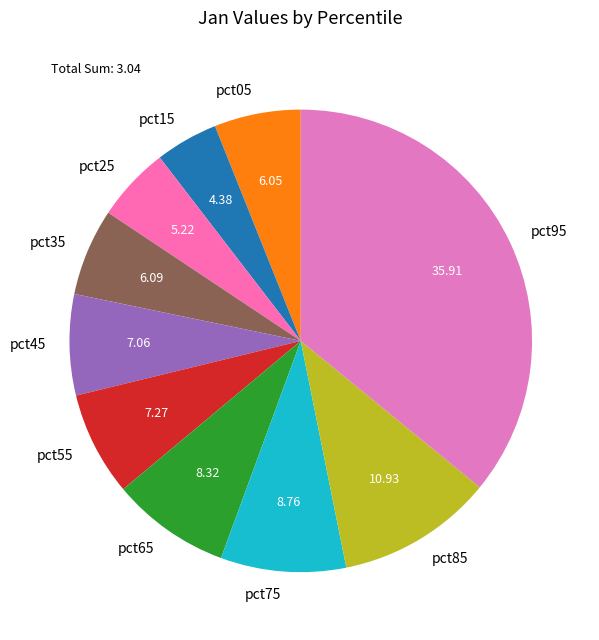

How many segments does this pie chart have?

10